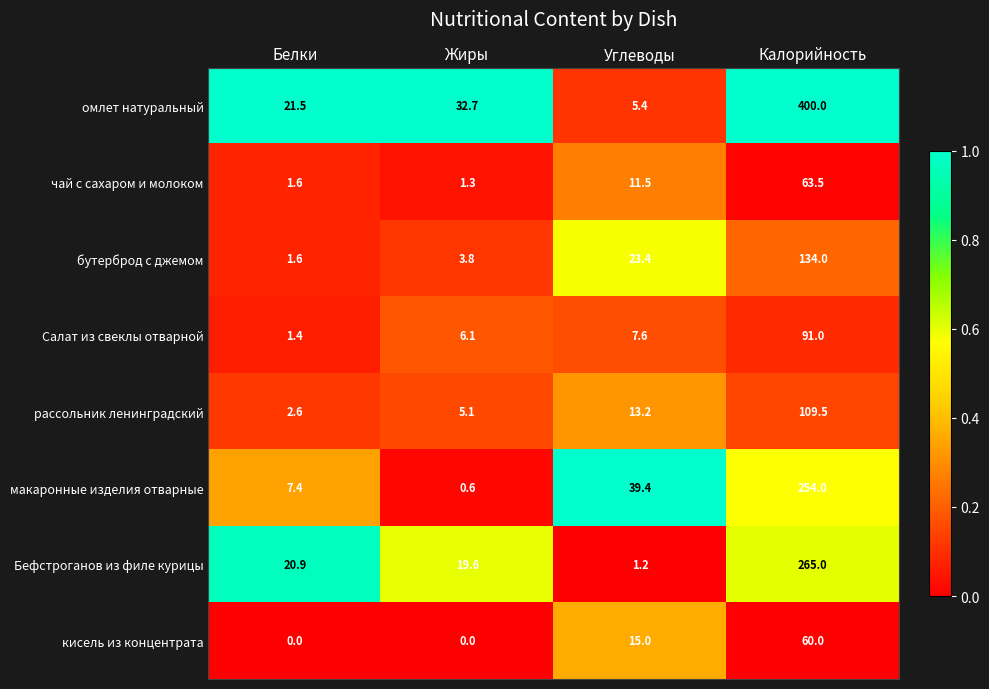

Which series has the largest total across all categories?

омлет натуральный